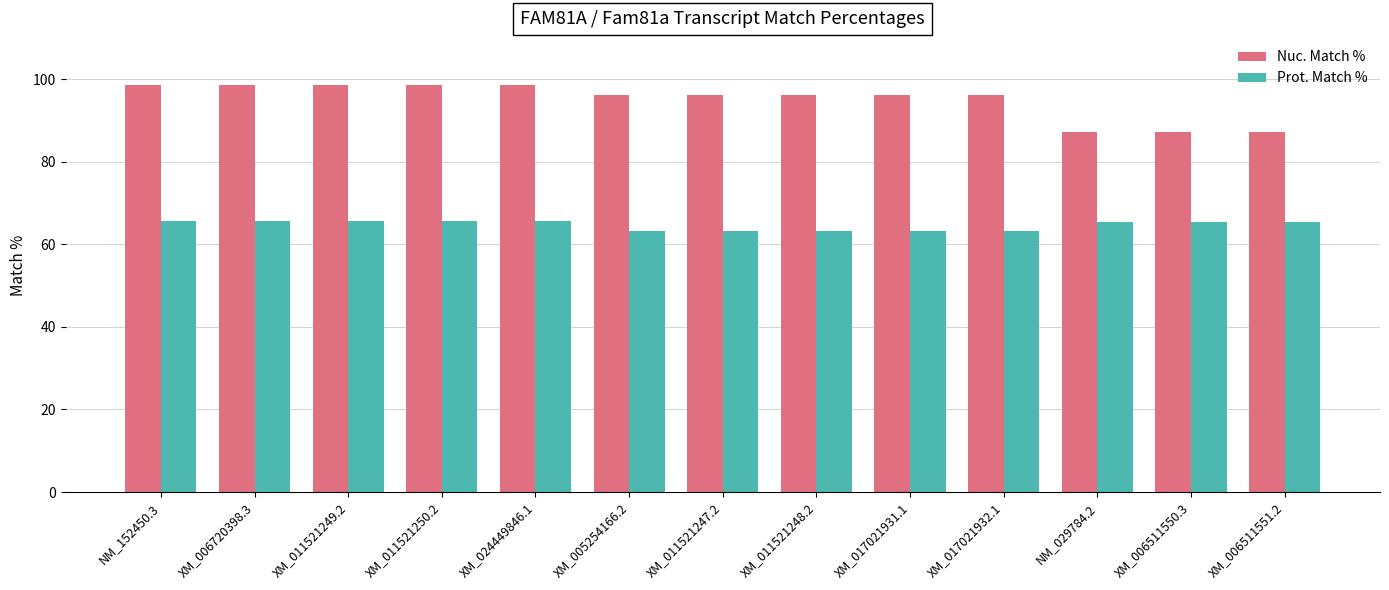

What is the value of the Nuc. Match % bar at the 4th from the left?

98.7